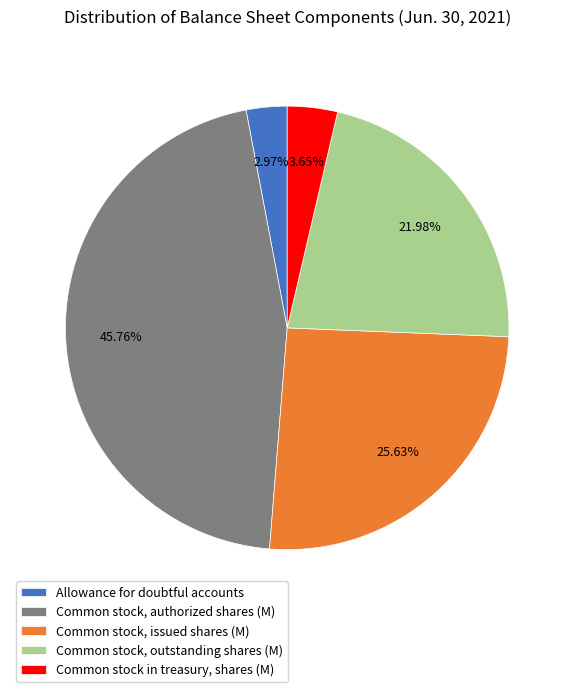

What is the smallest slice in the pie chart?

Allowance for doubtful accounts